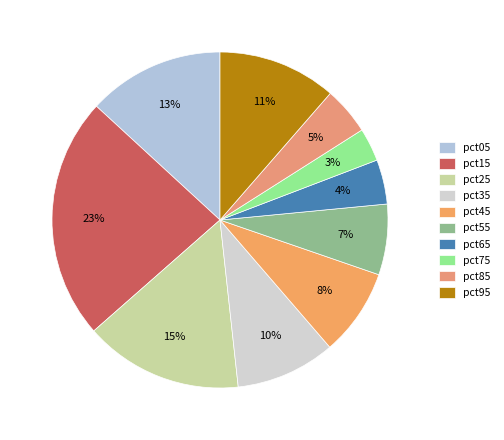

Combined, do pct15 and pct65 account for over 50%?

No